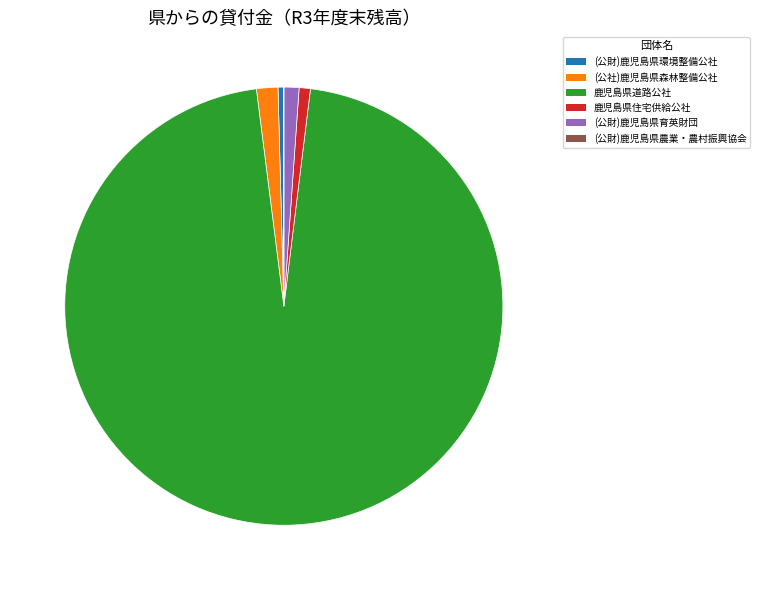

The (公財)鹿児島県環境整備公社 slice represents 14% of the pie. True or false?

False